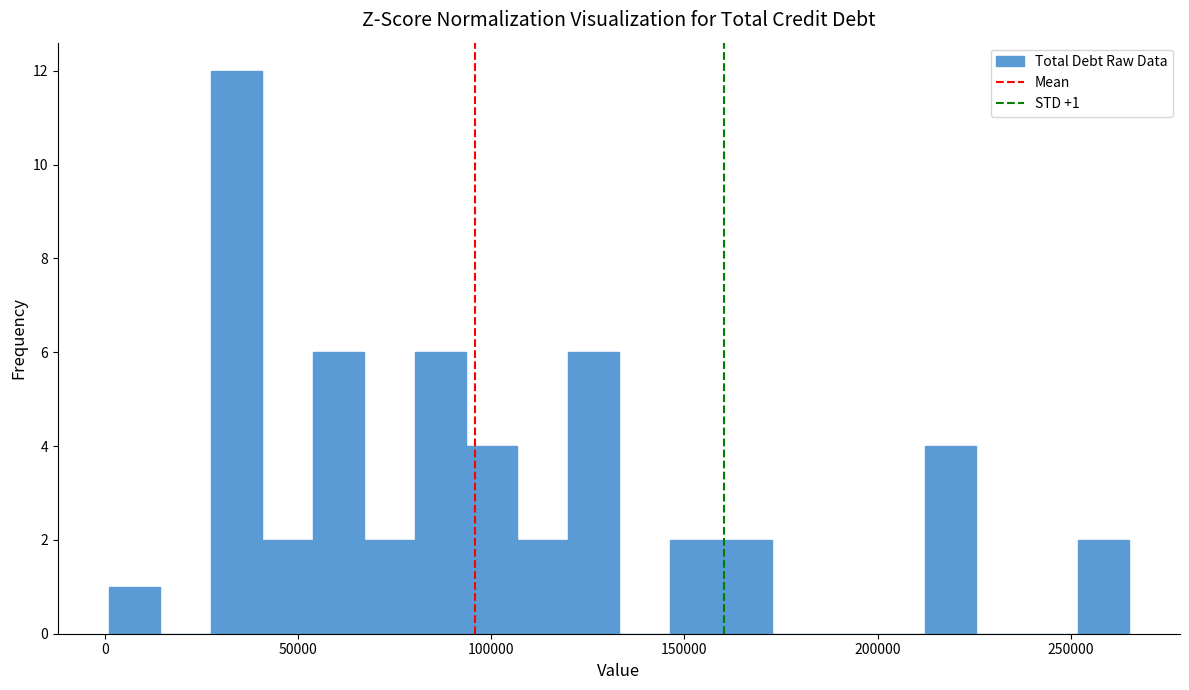

Around what value on the x-axis is the tallest bar? Give the approximate position of its centre, as read against the axis.

35000